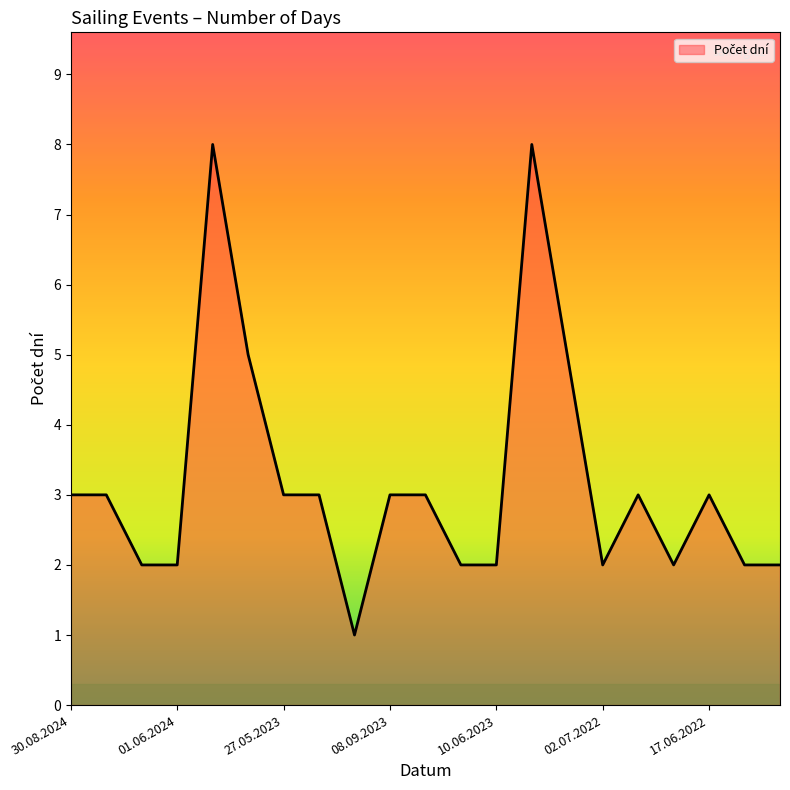

What is the average value?

3